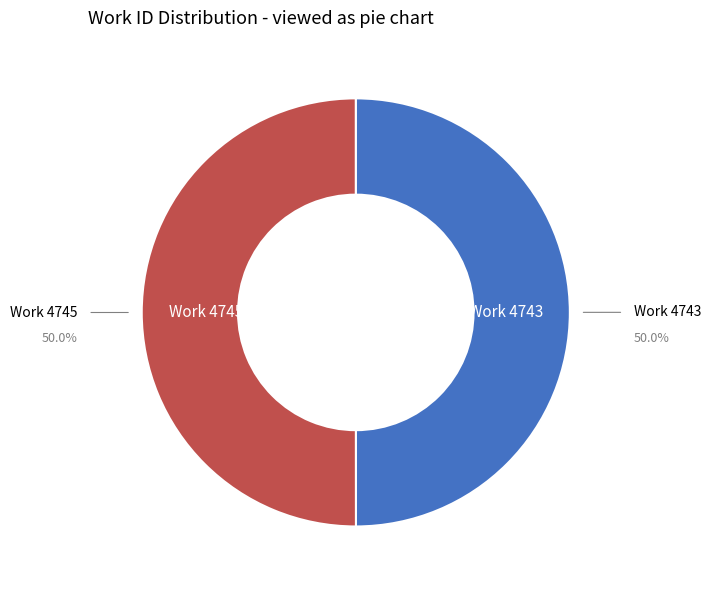

How many segments does this pie chart have?

2